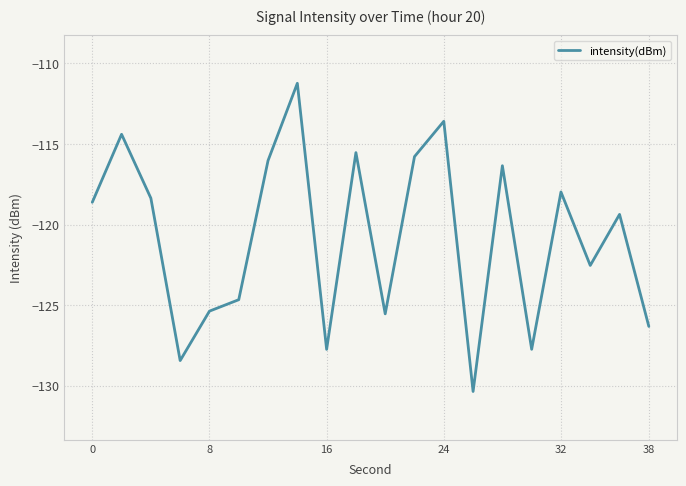

What is the difference between the maximum and minimum values?

19.1